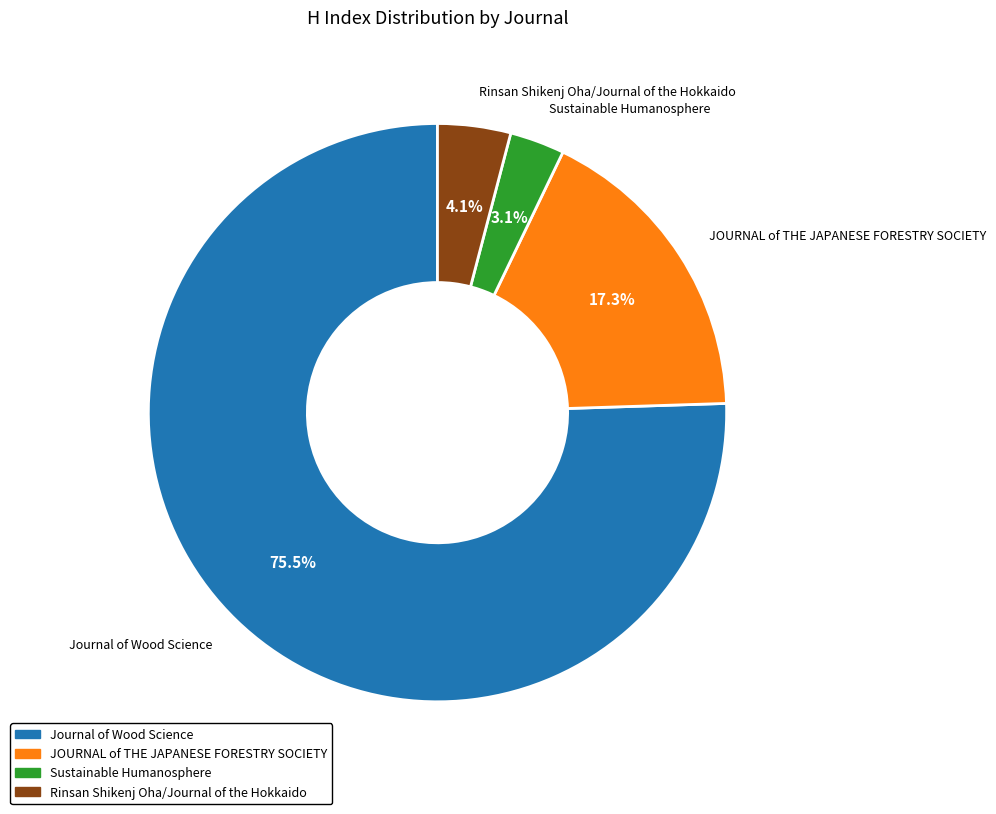

What percentage is the JOURNAL of THE JAPANESE FORESTRY SOCIETY slice, to the nearest percent?

17%